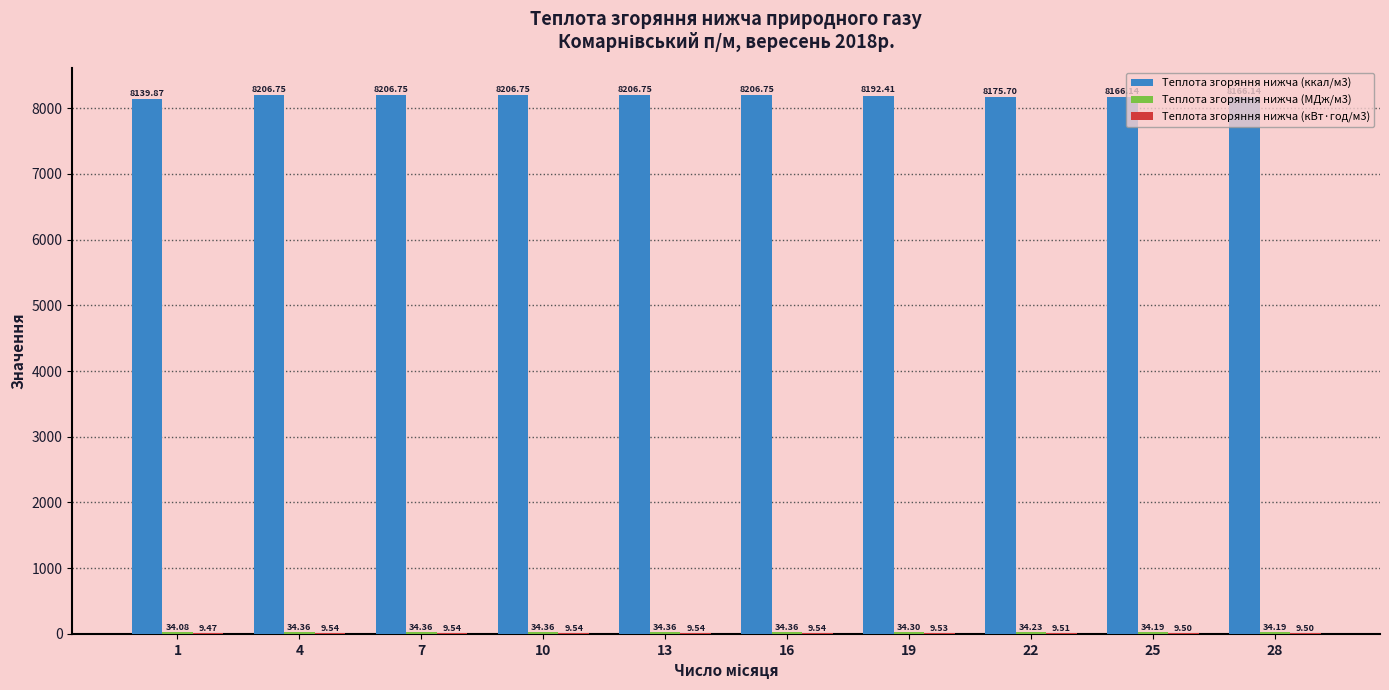

What is the sum of the Теплота згоряння нижча (ккал/м3) values at 25 and 22?

16341.8